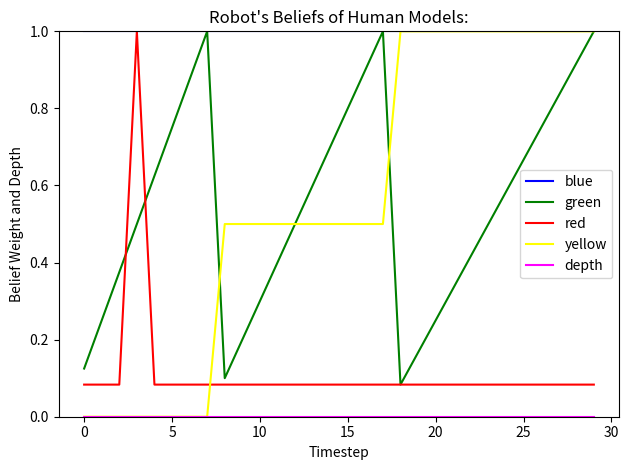

Which series has the widest spread of values?

yellow